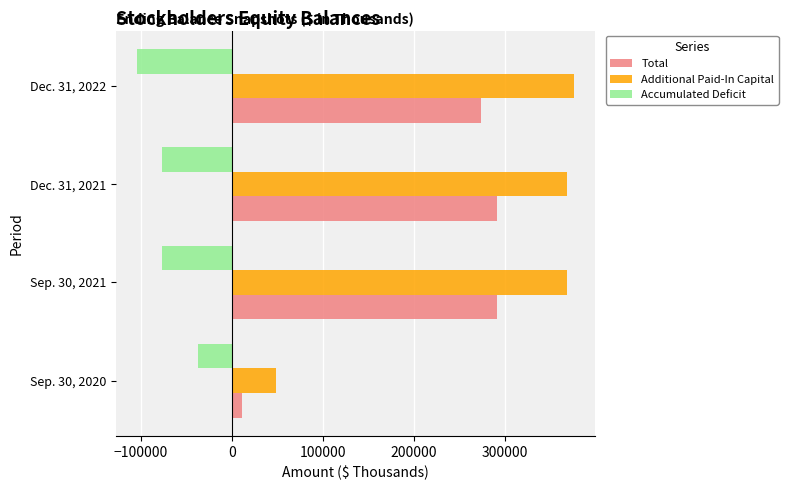

At how many categories does at least one series exceed 100036?

3